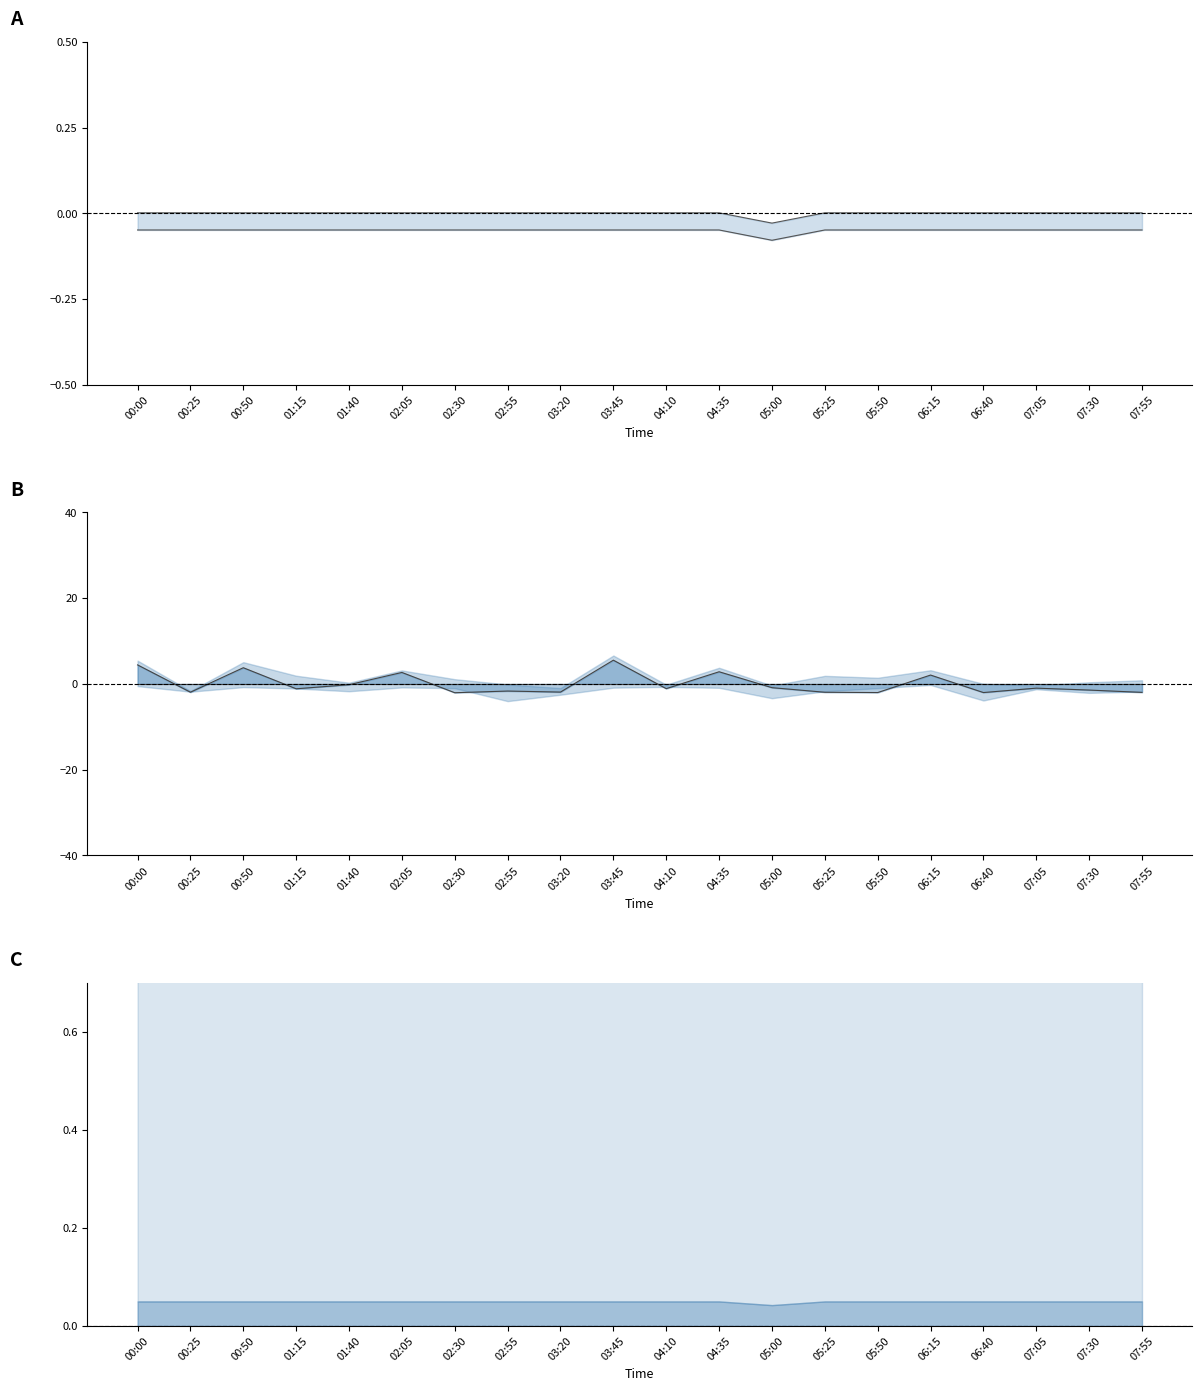

What is the highest value of the SDS_P1 upper series?

0.8